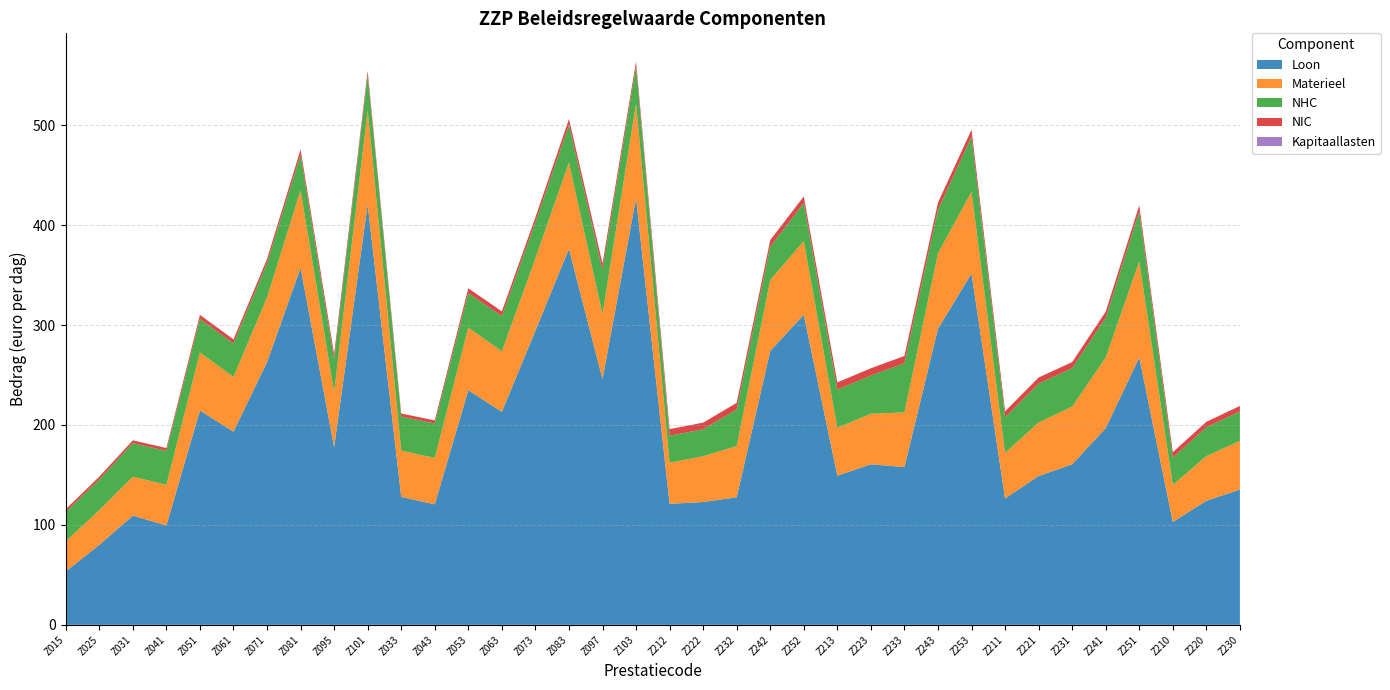

Reading right to left, transcribe all the data shown in this chart.

Loon: Z230=135.4	Z220=124.2	Z210=103.0	Z251=267.5	Z241=196.8	Z231=160.6	Z221=148.9	Z211=126.5	Z253=351.5	Z243=296.3	Z233=157.8	Z223=160.7	Z213=149.3	Z252=310.2	Z242=274.1	Z232=127.6	Z222=122.9	Z212=121.0	Z103=426.9	Z097=245.9	Z083=376.2	Z073=294.4	Z063=213.1	Z053=234.8	Z043=120.6	Z033=128.1	Z101=420.8	Z095=177.8	Z081=357.2	Z071=262.9	Z061=193.3	Z051=214.4	Z041=99.4	Z031=109.3	Z025=80.0	Z015=53.4
Materieel: Z230=48.7	Z220=44.7	Z210=37.1	Z251=96.2	Z241=70.7	Z231=57.8	Z221=53.6	Z211=45.5	Z253=81.8	Z243=75.4	Z233=54.8	Z223=50.6	Z213=47.8	Z252=73.8	Z242=71.0	Z232=51.2	Z222=45.9	Z212=41.2	Z103=94.6	Z097=65.0	Z083=86.4	Z073=72.3	Z063=60.5	Z053=62.7	Z043=46.4	Z033=46.3	Z101=94.0	Z095=55.1	Z081=77.7	Z071=64.7	Z061=54.8	Z051=58.1	Z041=40.6	Z031=39.0	Z025=34.7	Z015=30.3
NHC: Z230=29.5	Z220=28.9	Z210=27.3	Z251=50.0	Z241=39.8	Z231=38.4	Z221=38.9	Z211=35.6	Z253=54.8	Z243=43.6	Z233=49.2	Z223=38.3	Z213=38.3	Z252=38.0	Z242=33.3	Z232=36.7	Z222=27.0	Z212=27.0	Z103=37.4	Z097=44.2	Z083=37.4	Z073=36.4	Z063=35.3	Z053=34.5	Z043=34.5	Z033=34.0	Z101=35.5	Z095=32.5	Z081=35.6	Z071=34.5	Z061=33.4	Z051=33.5	Z041=34.0	Z031=33.5	Z025=30.7	Z015=29.2
NIC: Z230=5.5	Z220=5.5	Z210=5.5	Z251=6.1	Z241=6.1	Z231=6.1	Z221=6.1	Z211=6.1	Z253=7.2	Z243=7.2	Z233=7.2	Z223=7.2	Z213=7.2	Z252=6.6	Z242=6.6	Z232=6.6	Z222=6.6	Z212=6.6	Z103=4.8	Z097=6.5	Z083=6.1	Z073=4.8	Z063=4.8	Z053=4.8	Z043=3.1	Z033=3.1	Z101=4.1	Z095=5.4	Z081=5.1	Z071=4.1	Z061=4.1	Z051=4.1	Z041=2.8	Z031=2.8	Z025=2.8	Z015=2.8
Kapitaallasten: Z230=0.0	Z220=0.0	Z210=0.0	Z251=0.0	Z241=0.0	Z231=0.0	Z221=0.0	Z211=0.0	Z253=0.0	Z243=0.0	Z233=0.0	Z223=0.0	Z213=0.0	Z252=0.0	Z242=0.0	Z232=0.0	Z222=0.0	Z212=0.0	Z103=0.0	Z097=0.0	Z083=0.0	Z073=0.0	Z063=0.0	Z053=0.0	Z043=0.0	Z033=0.0	Z101=0.0	Z095=0.0	Z081=0.0	Z071=0.0	Z061=0.0	Z051=0.0	Z041=0.0	Z031=0.0	Z025=0.0	Z015=0.0